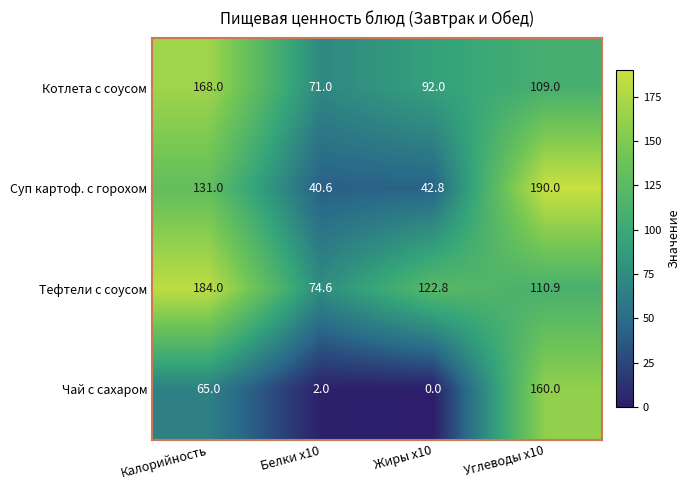

At how many categories does at least one series exceed 91?

3